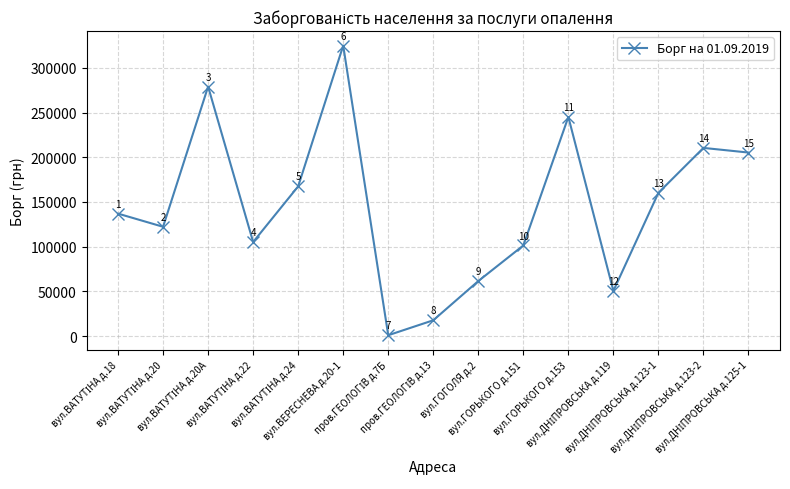

How many values are below 136942?

7